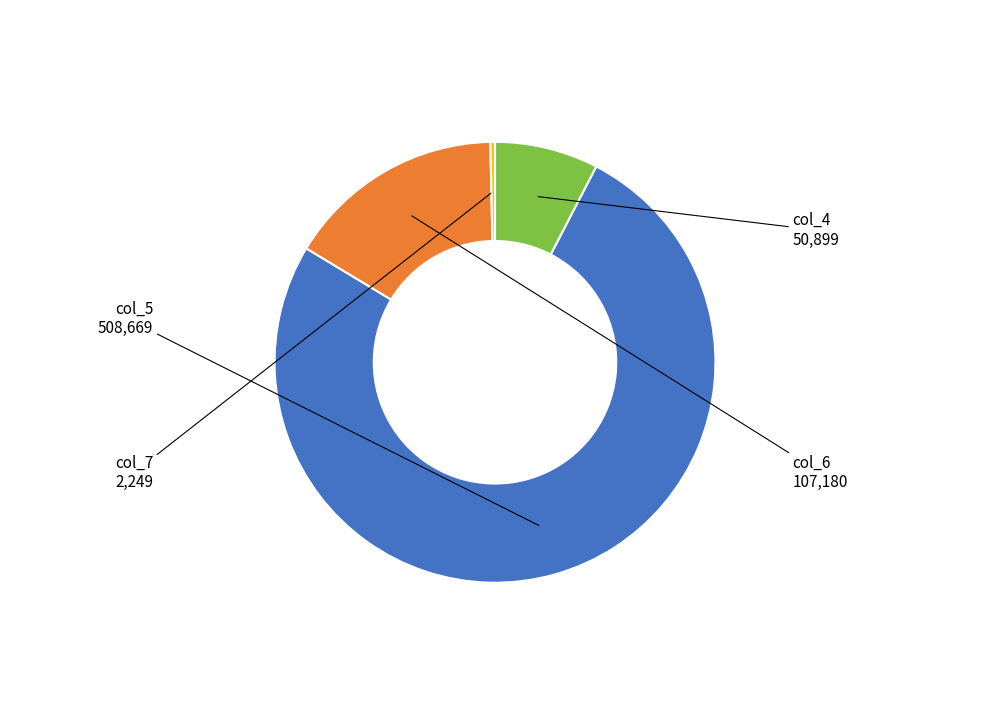

Does col_7 represent more than half of the total?

No